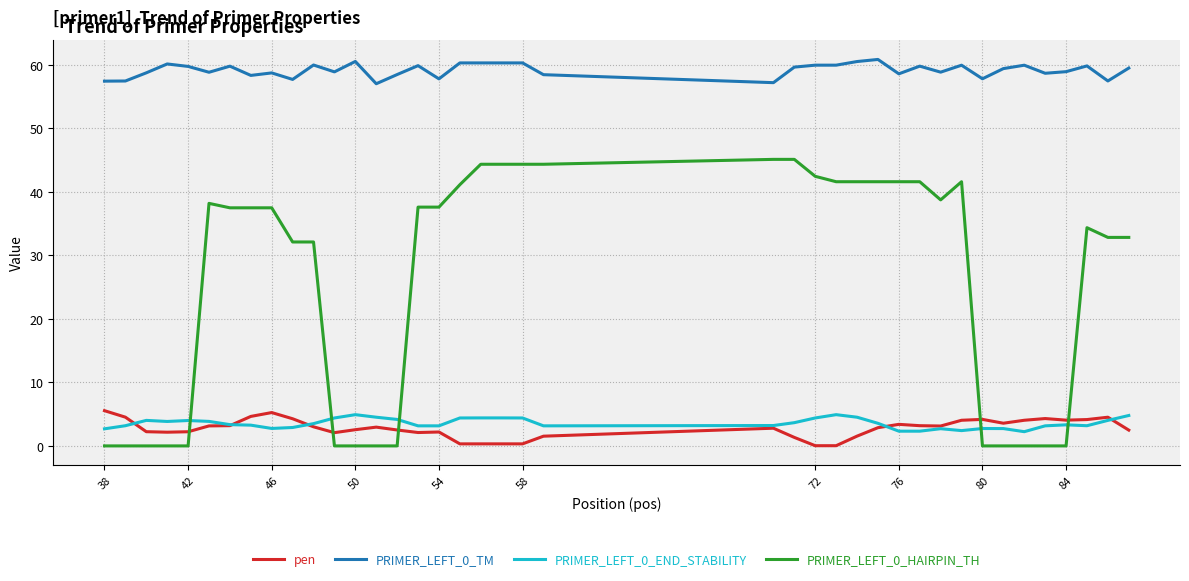

True or false: PRIMER_LEFT_0_HAIRPIN_TH and pen intersect in this chart.

True